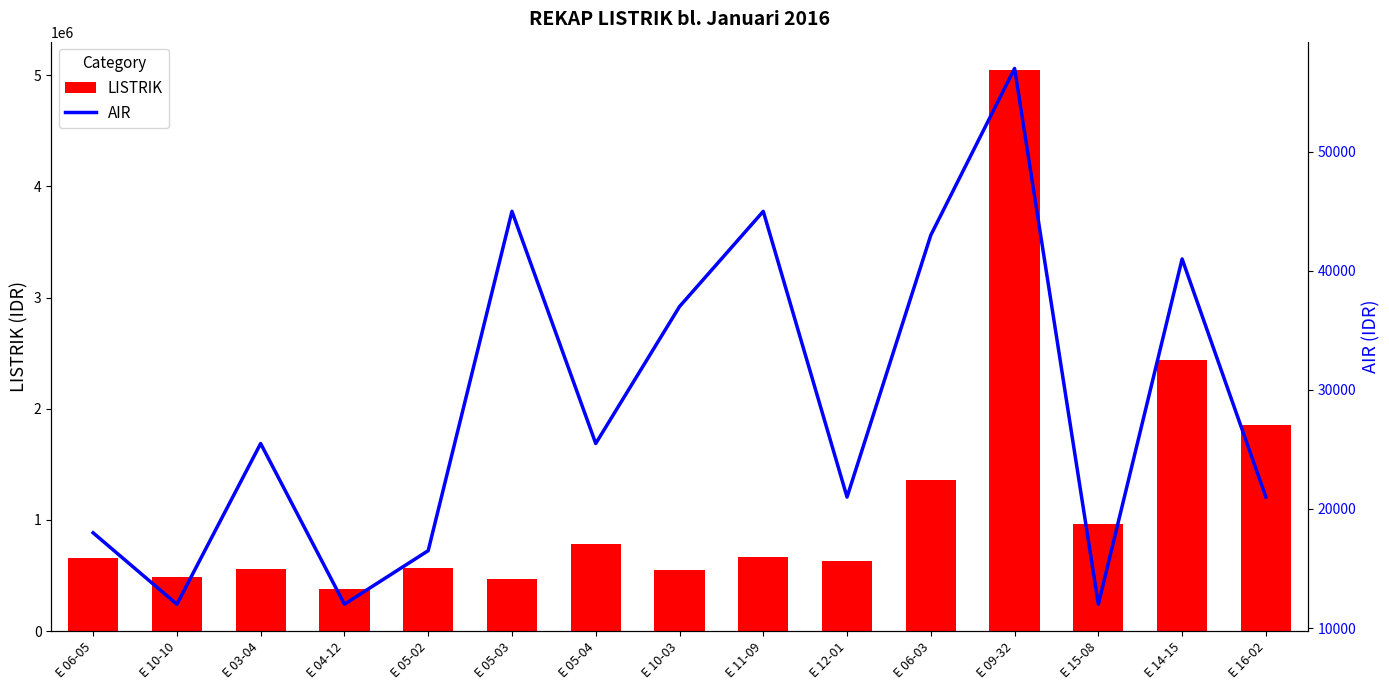

What position from the right is E 15-08?

3